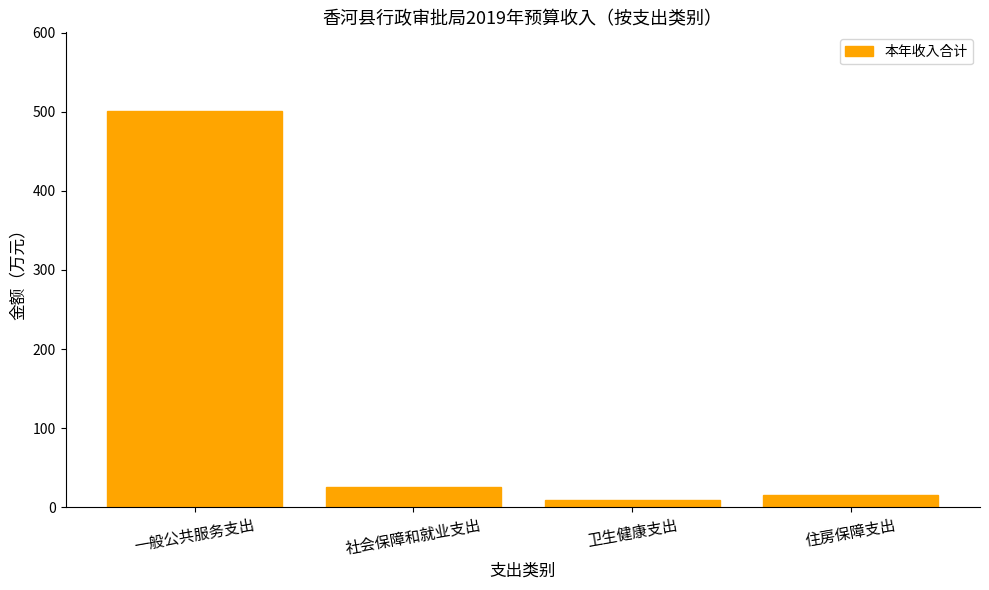

What is the change in value from 一般公共服务支出 to 卫生健康支出?

-491.3